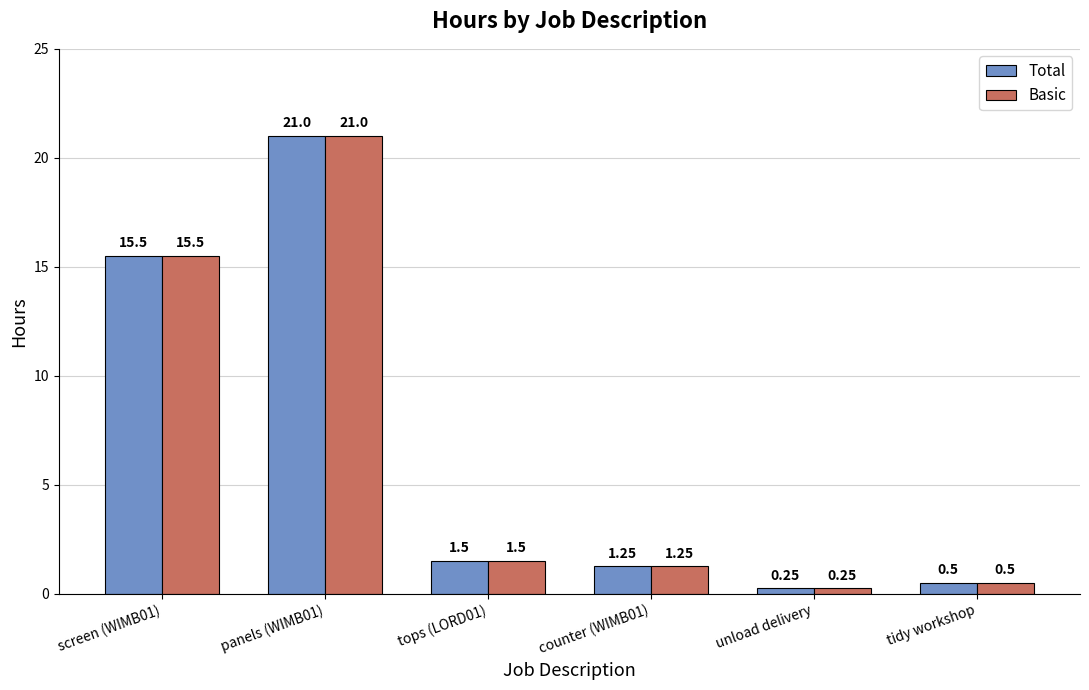

What is the maximum value shown in the chart?

21.0